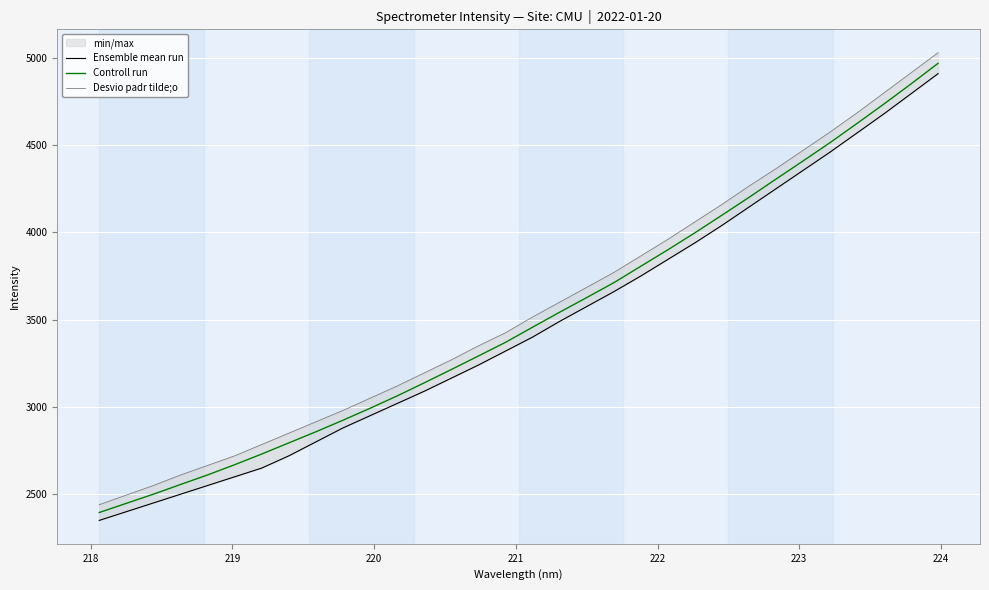

True or false: Controll run and Desvio padr tilde;o cross at least once.

False